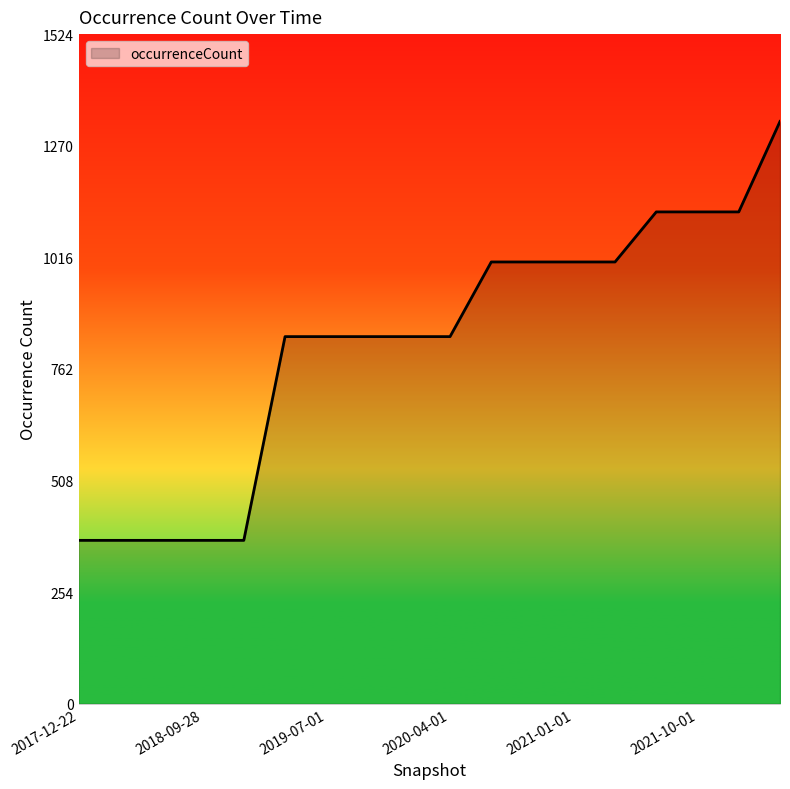

What is the difference between the maximum and minimum values?

954